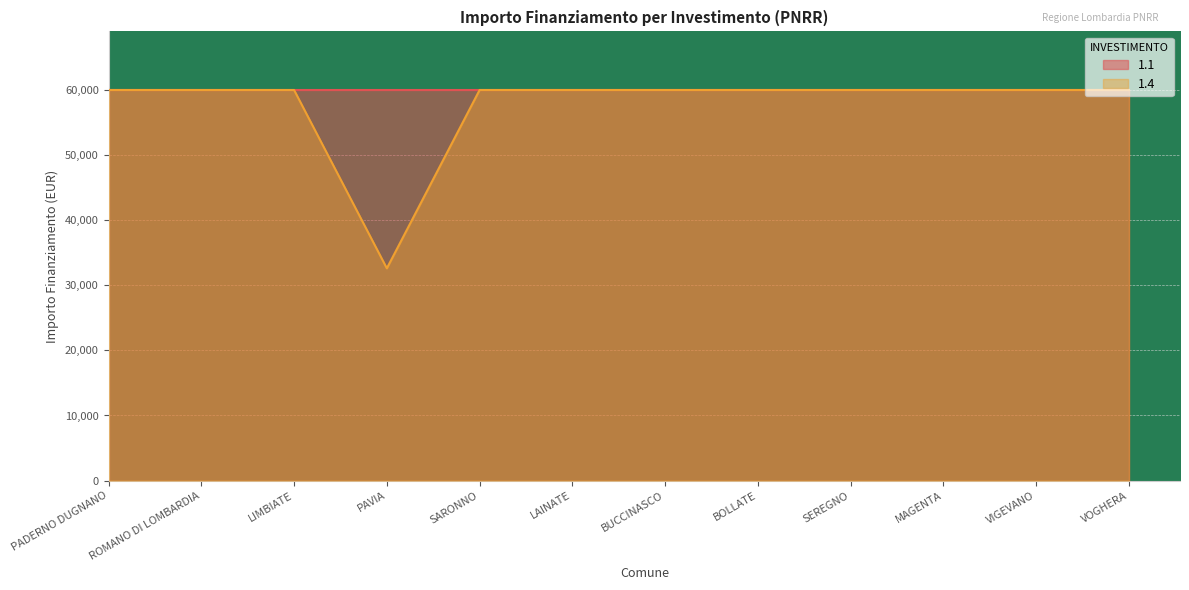

What is the sum of the values at VIGEVANO and BUCCINASCO?

119932